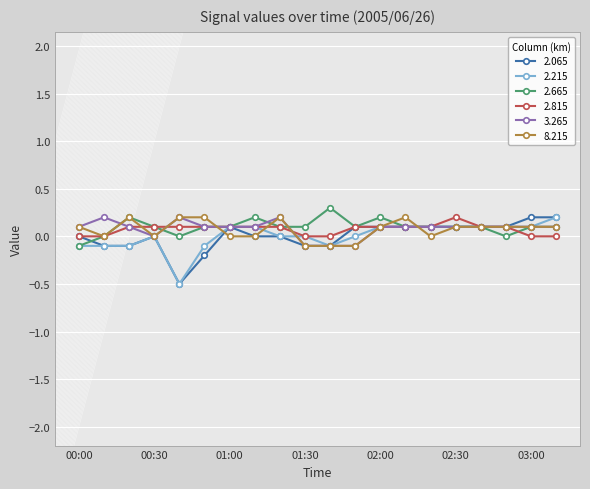

Count the number of data series in this chart.

6